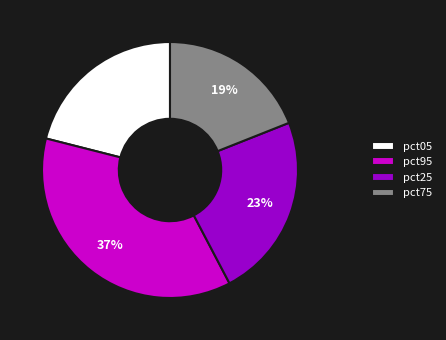

To the nearest percent, what is the difference between the pct95 and pct75 slice percentages?

18%